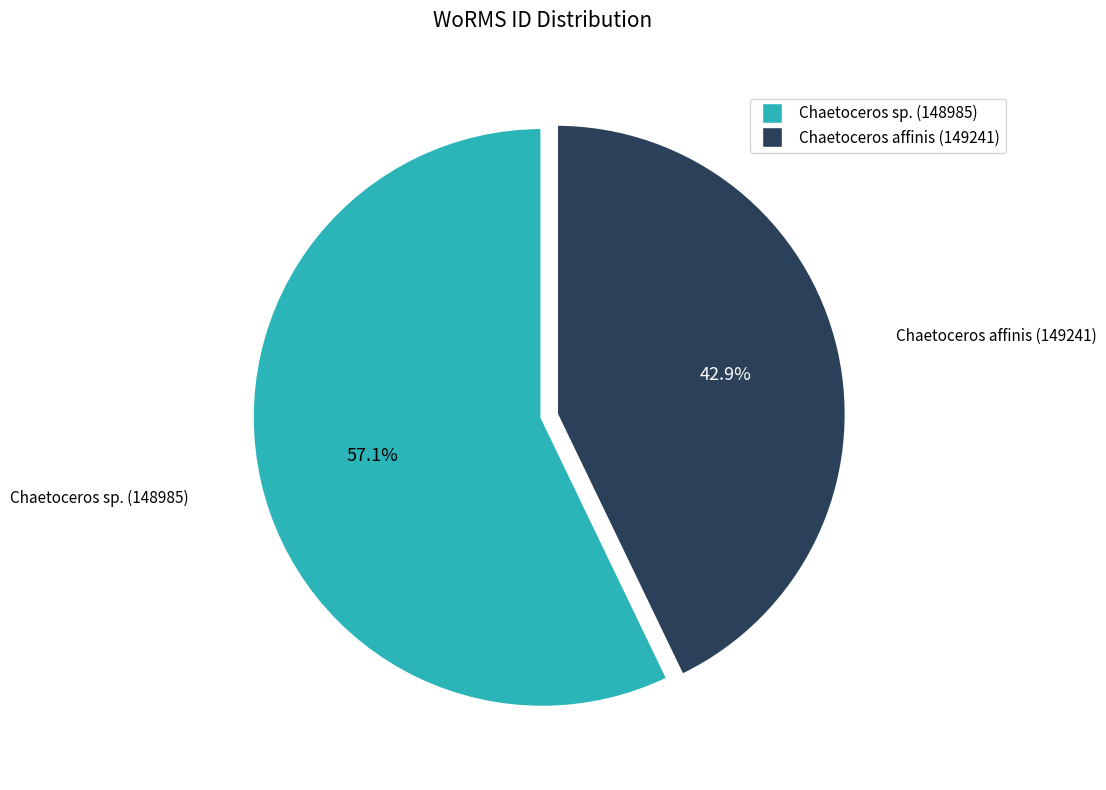

Is there any slice that represents more than half of the pie?

Yes